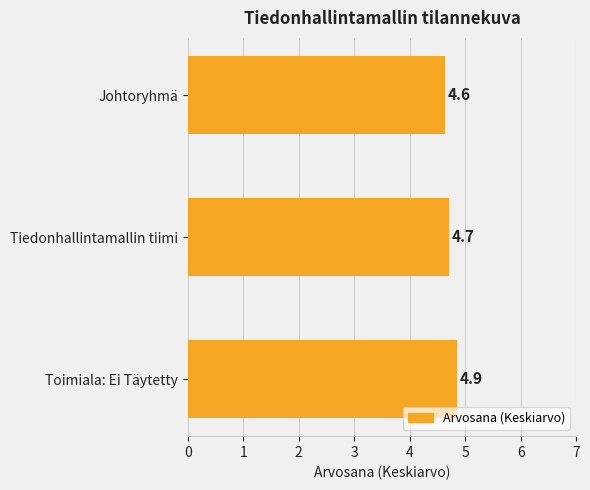

What is the difference between the maximum and minimum values?

0.2